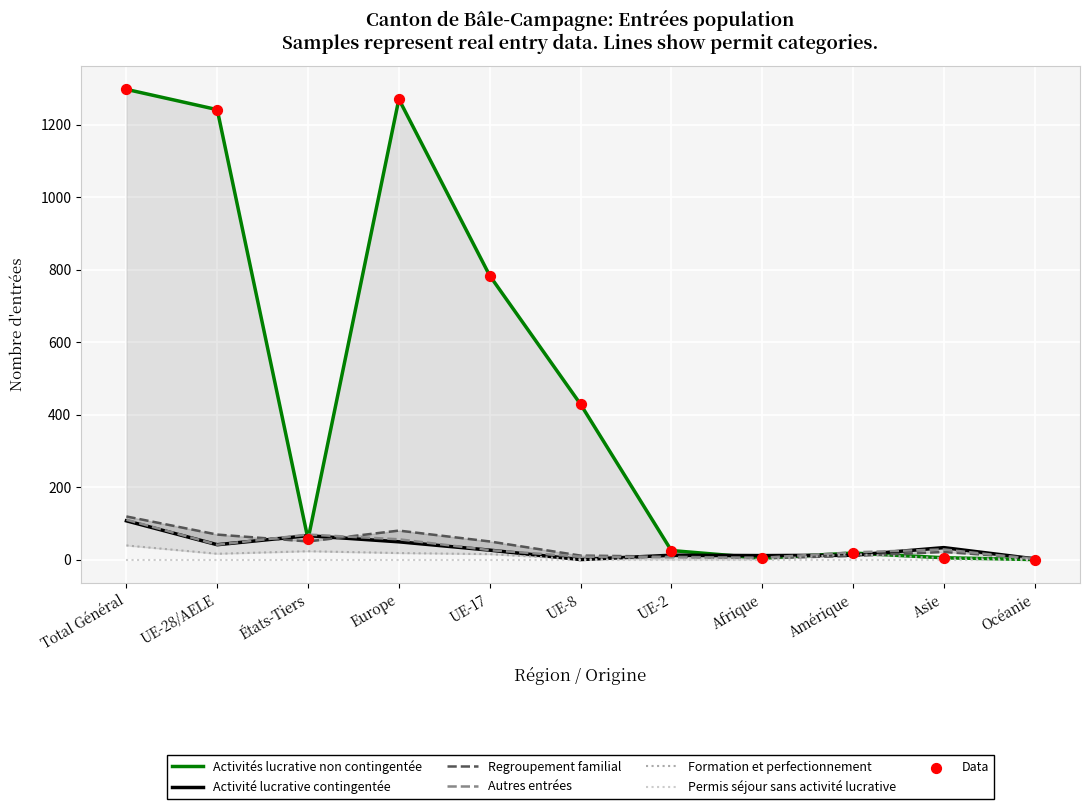

Which series contains the highest Y value?

Activités lucrative non contingentée